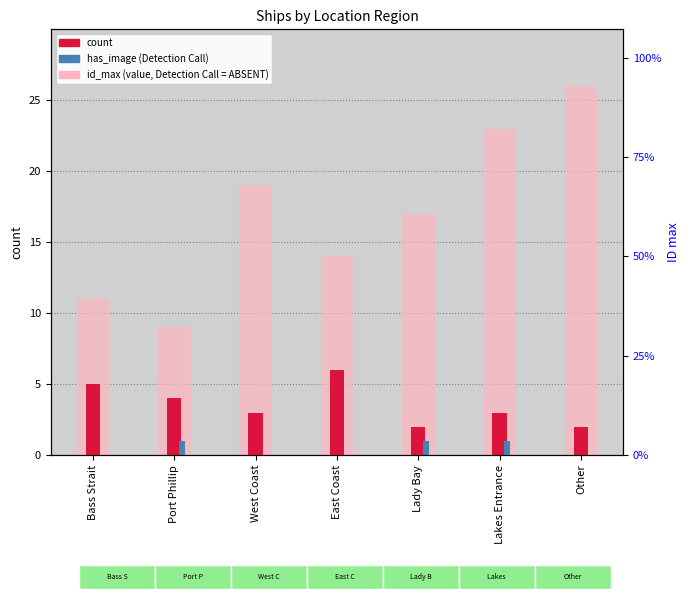

Reading left to right, extract all data points from this chart.

id_max (region max ID): Bass Strait=11	Port Phillip=9	West Coast=19	East Coast=14	Lady Bay=17	Lakes Entrance=23	Other=26
count: Bass Strait=5	Port Phillip=4	West Coast=3	East Coast=6	Lady Bay=2	Lakes Entrance=3	Other=2
has_image: Bass Strait=0	Port Phillip=1	West Coast=0	East Coast=0	Lady Bay=1	Lakes Entrance=1	Other=0